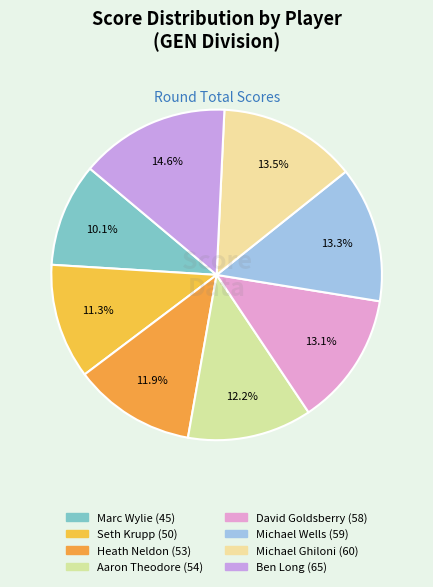

How many slices are in this pie chart?

8